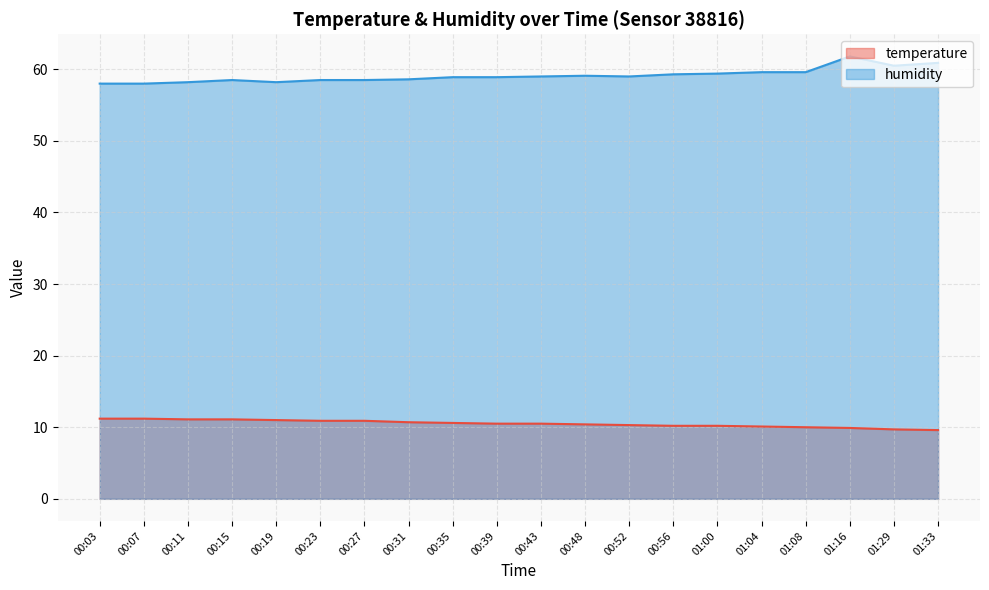

Between 00:52 and 01:33, which series saw the biggest shift?

humidity